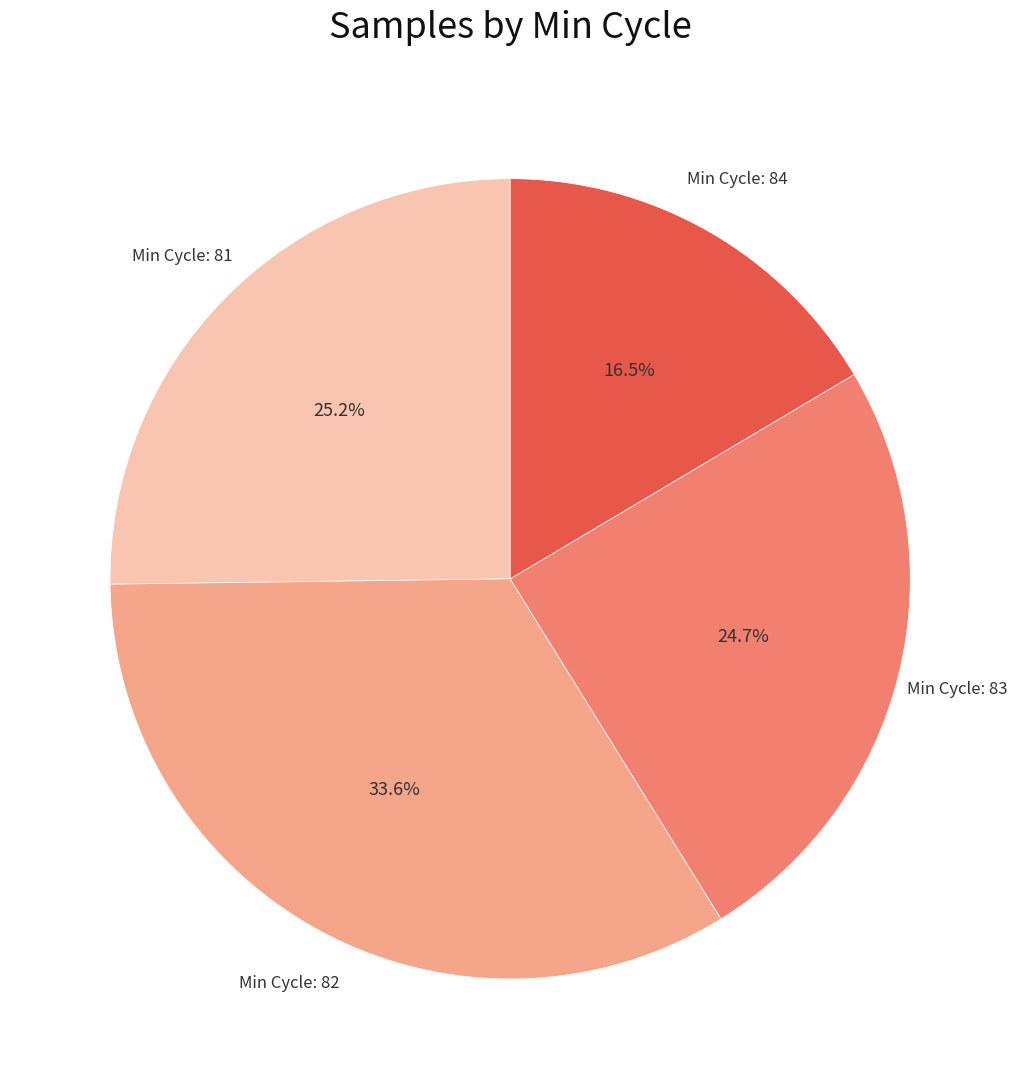

How many slices are in this pie chart?

4